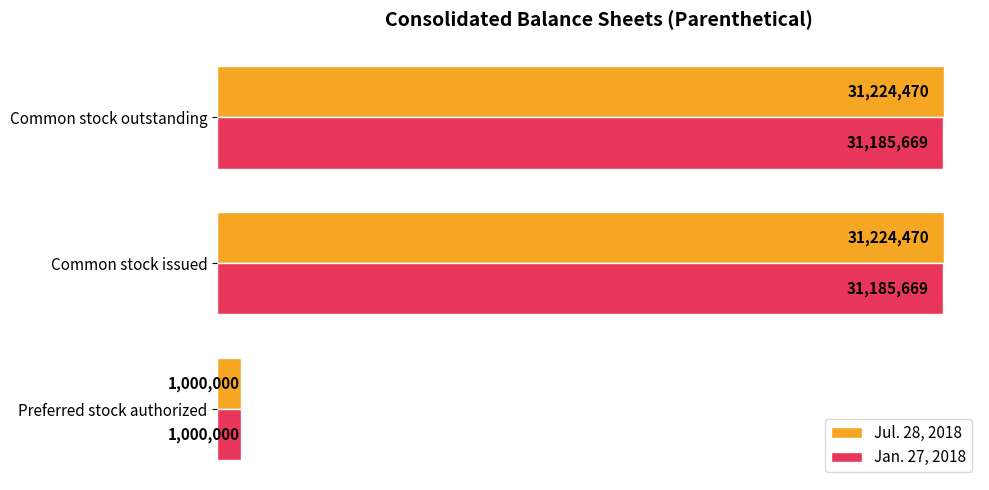

What are all the series names shown in the legend?

Jul. 28, 2018, Jan. 27, 2018